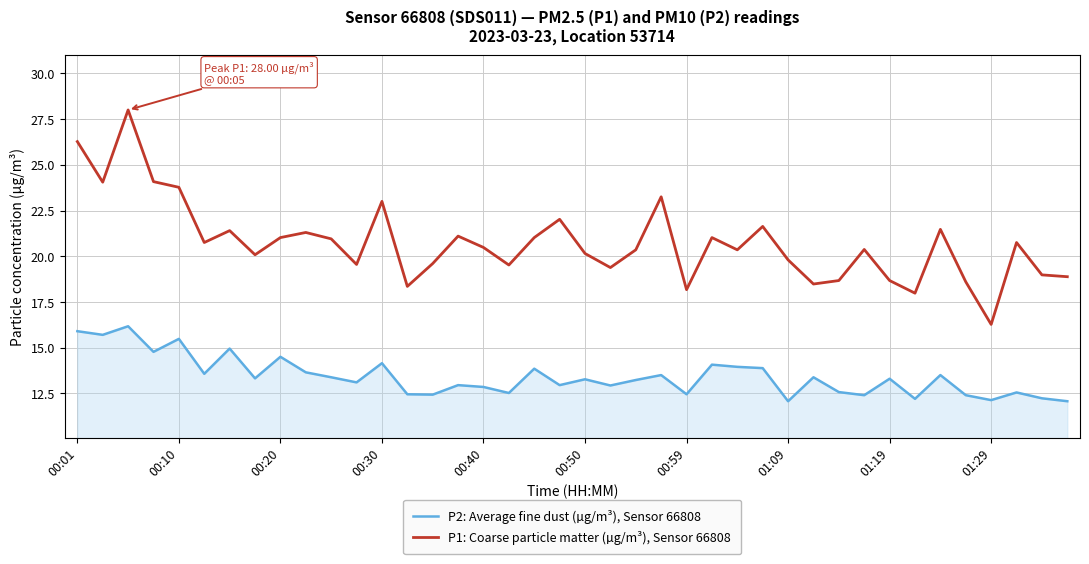

True or false: P1: Coarse particle matter (µg/m³), Sensor 66808 and P2: Average fine dust (µg/m³), Sensor 66808 cross at least once.

False